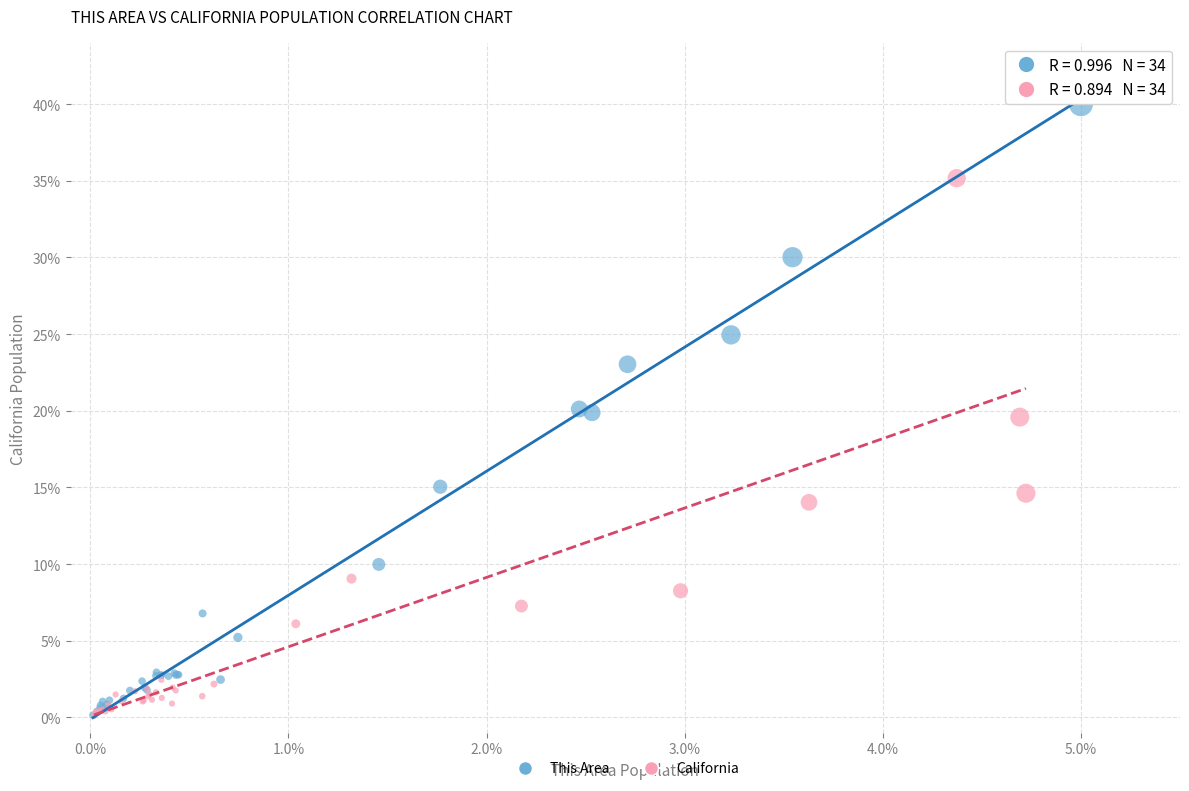

Which series has the largest Y range (max minus min)?

This Area